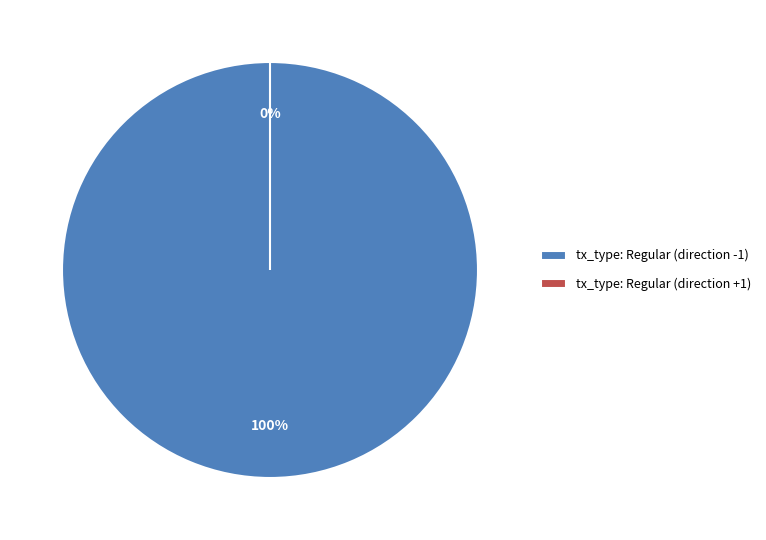

To the nearest percent, what is the combined percentage of tx_type: Regular (direction +1) and tx_type: Regular (direction -1)?

100%